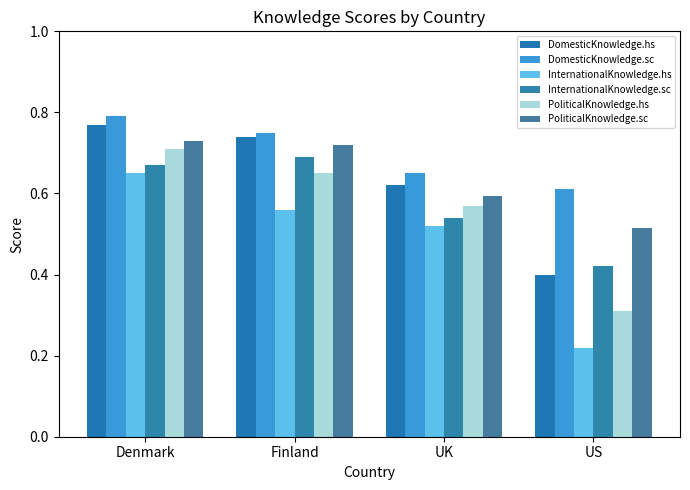

What is the spread (max minus min) of values at UK?

0.1